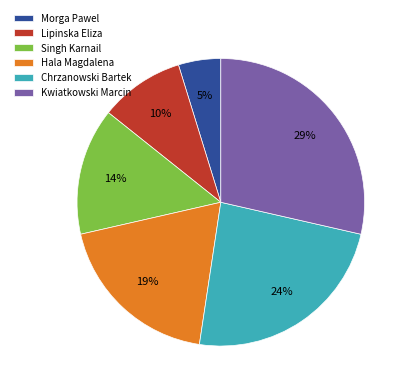

To the nearest percent, what is the difference between the largest and smallest slice percentages?

24%